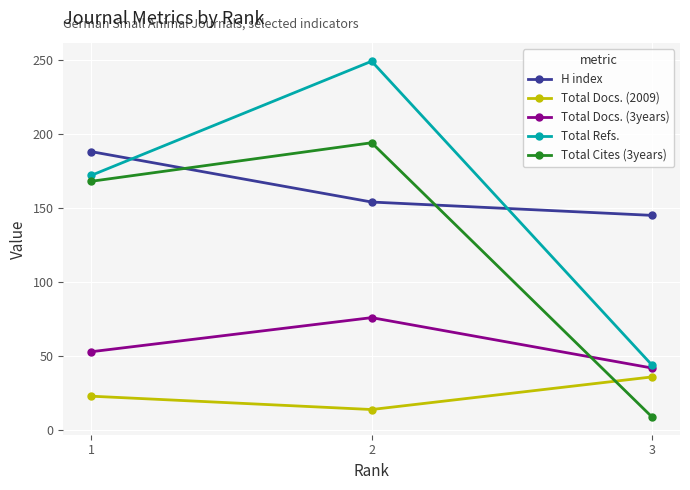

What is the maximum value for Total Docs. (3years)?

76